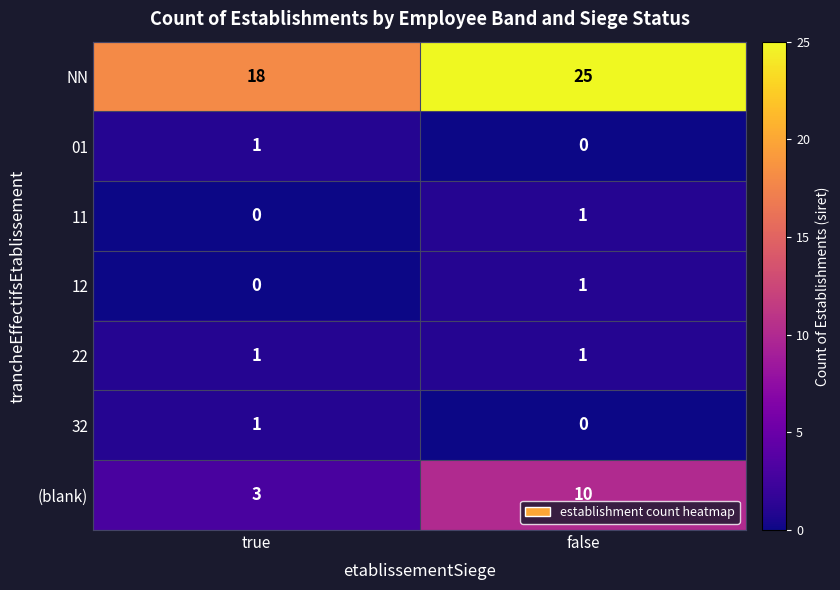

Reading right to left, what are all the values shown in this chart?

NN: 25	18
01: 0	1
11: 1	0
12: 1	0
22: 1	1
32: 0	1
(blank): 10	3